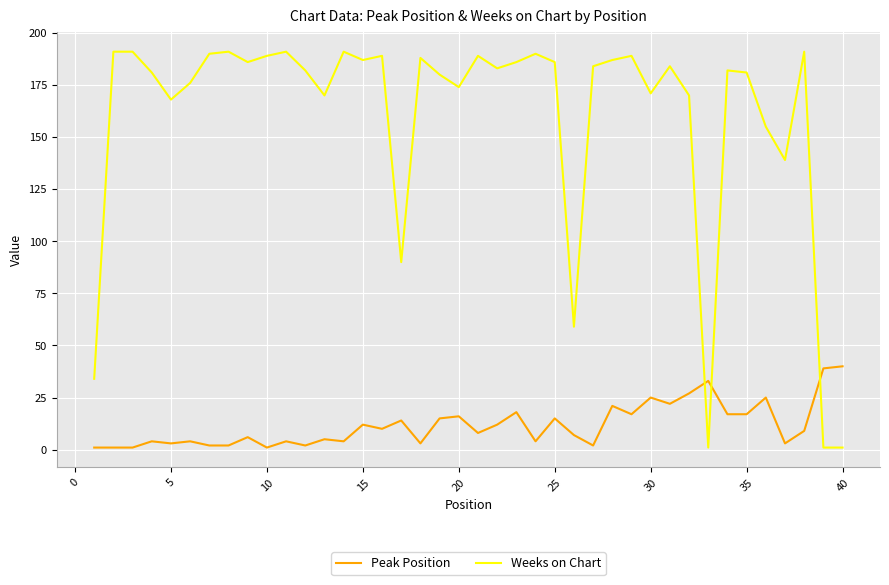

What is the difference between the maximum and minimum values in the Weeks on Chart series?

190